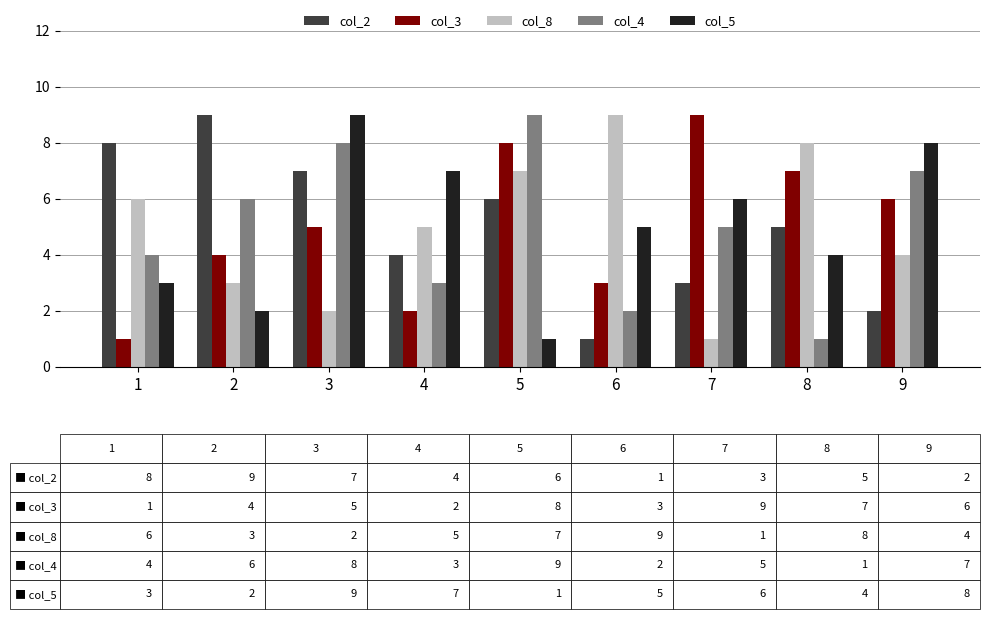

Between 2 and 6, which series saw the biggest shift?

col_2